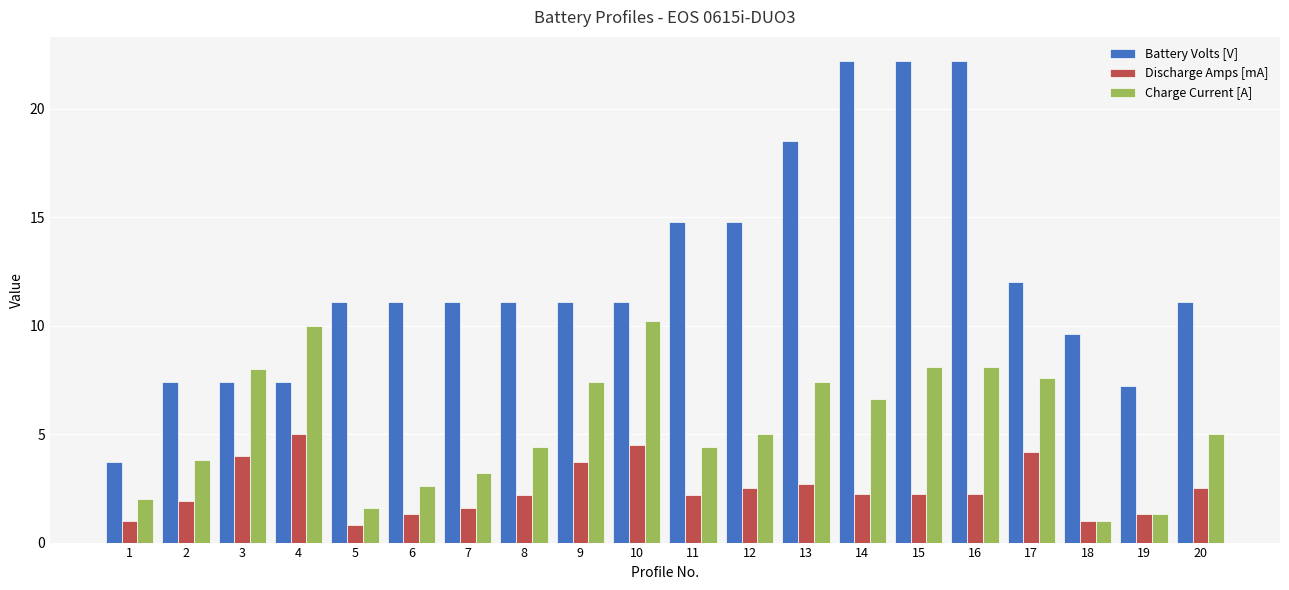

What is the average value of the Battery Volts [V] series?

12.4